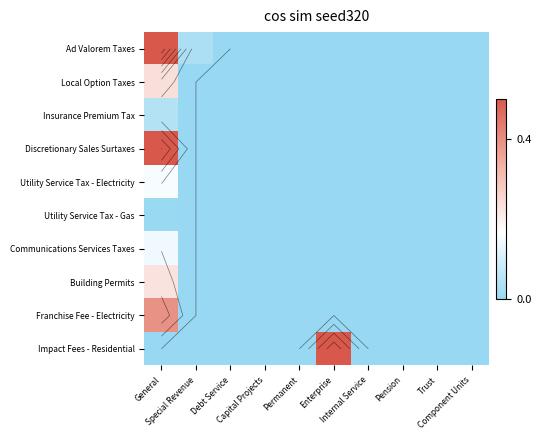

Is it true that Discretionary Sales Surtaxes equals 0.0 at Enterprise?

True